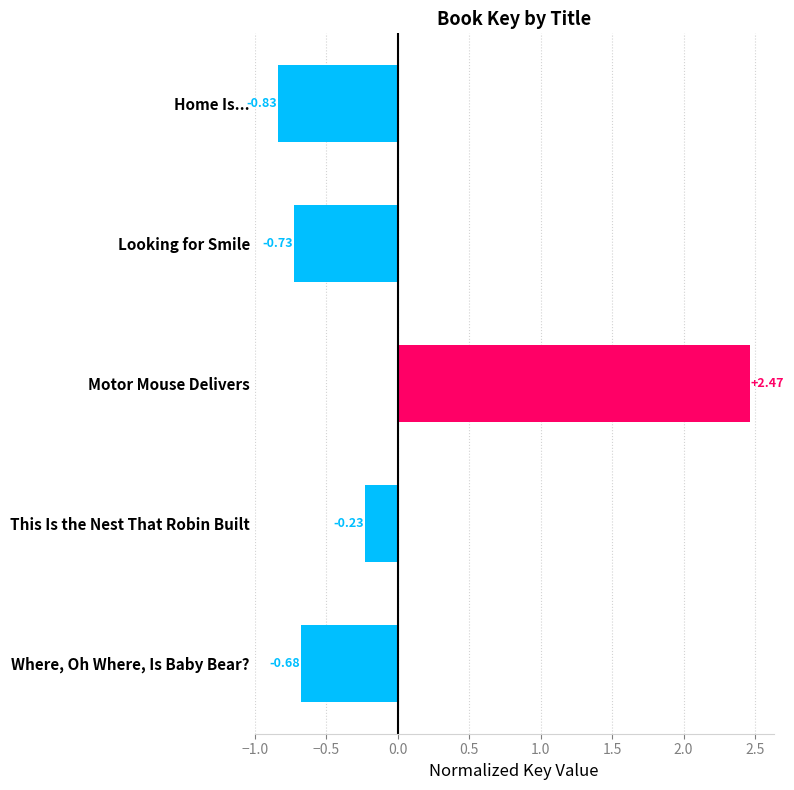

Count the number of data series in this chart.

1